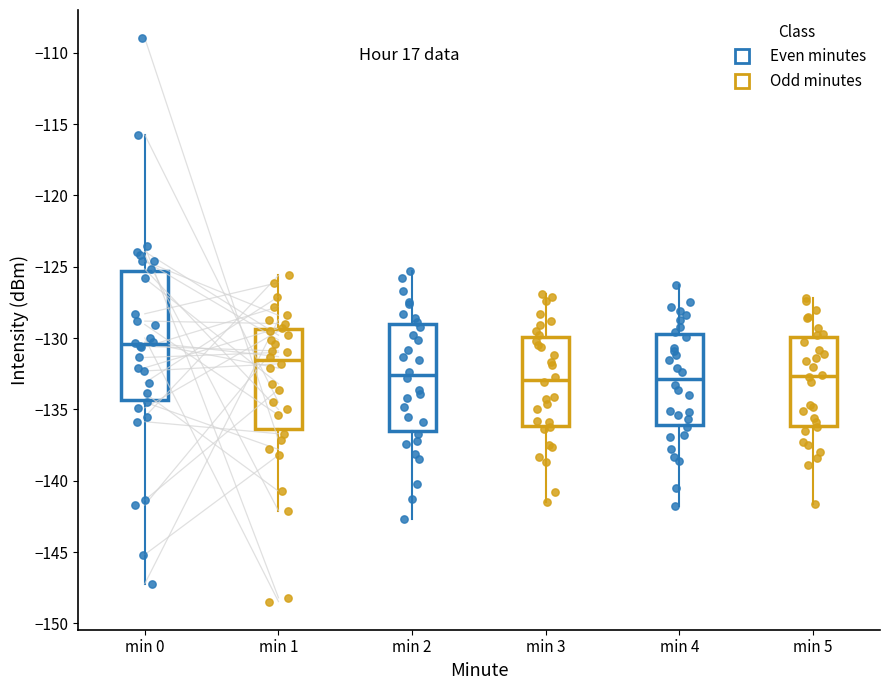

Comparing the boxes themselves (not the whiskers), which one is the tallest?

min 0